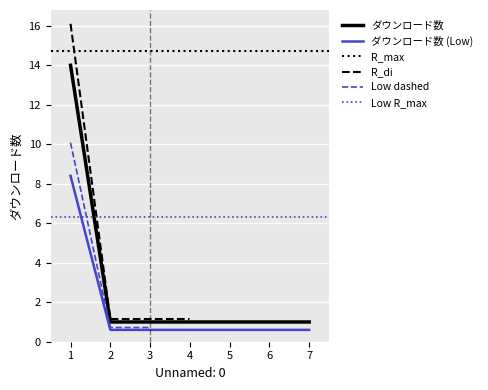

What is the change in value from 1 to 4?

-13